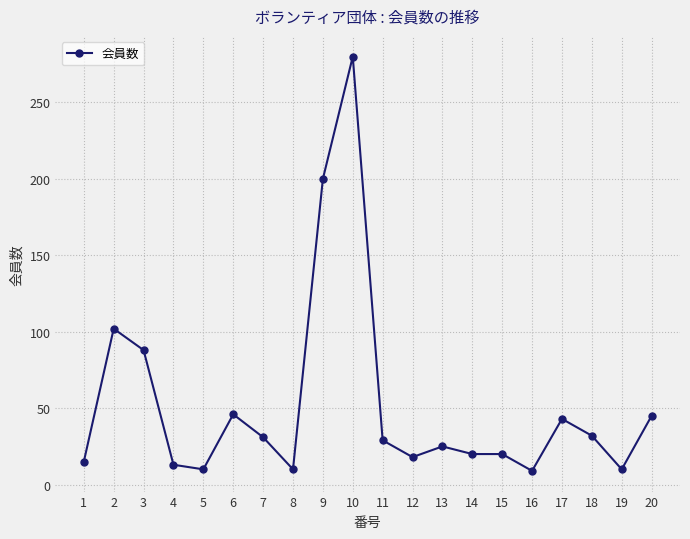

Count the number of categories in the chart.

20